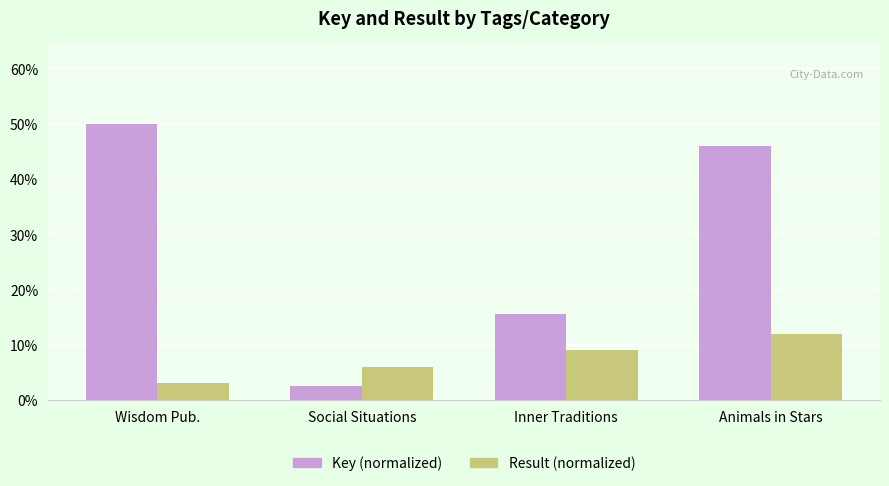

Which category has the highest value across all series?

Wisdom Pub.